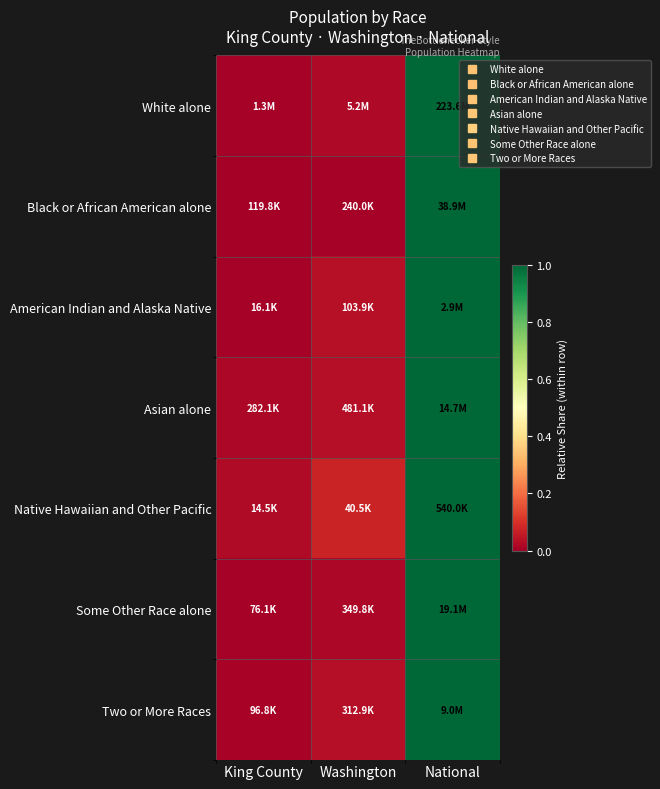

What is the maximum value shown in the chart?

1.0